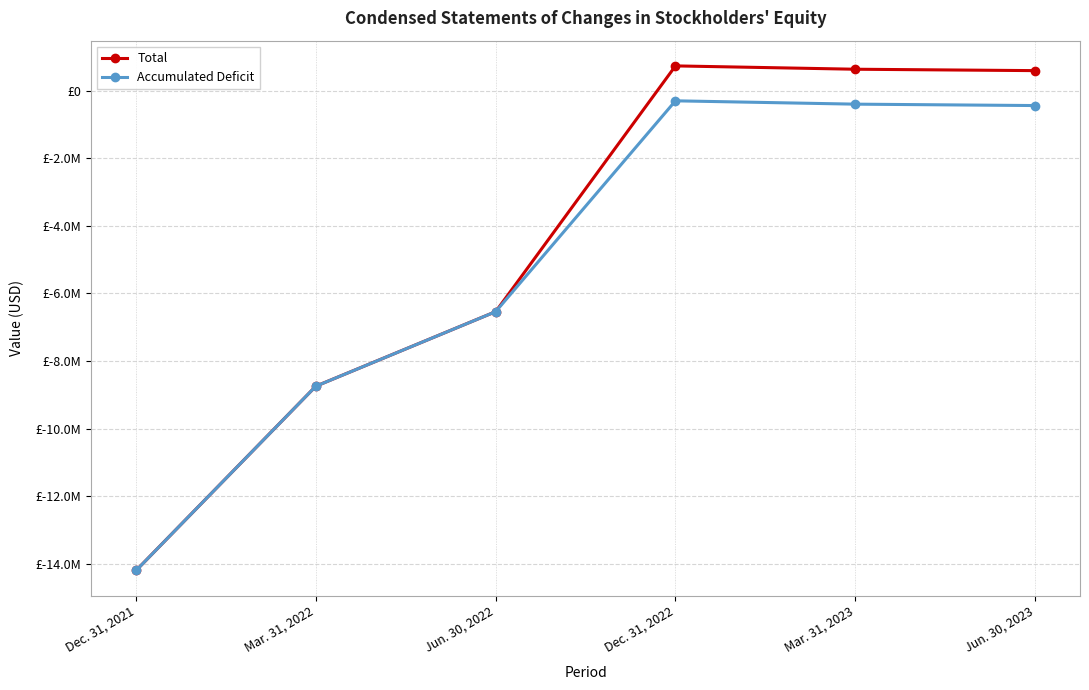

Read the Total value at Jun. 30, 2023, to the nearest 50.

589250